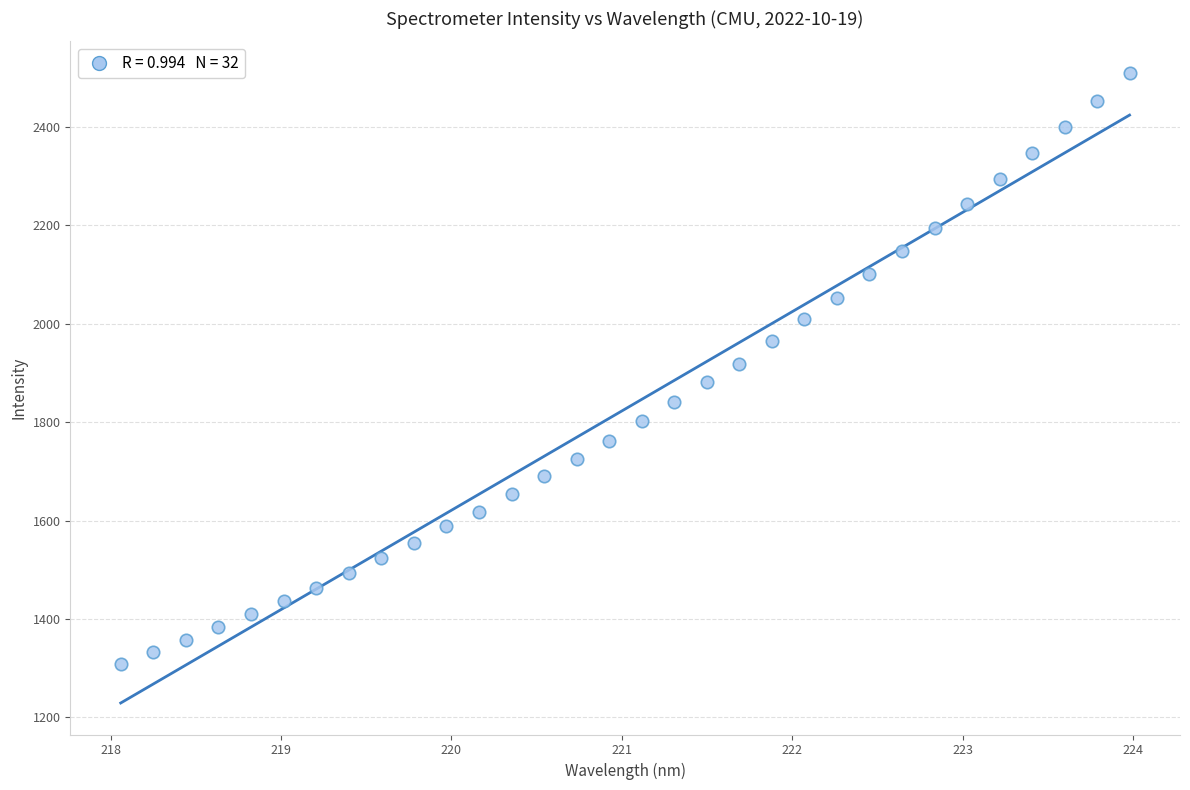

What is the range of Y values (max minus min)?

1202.0